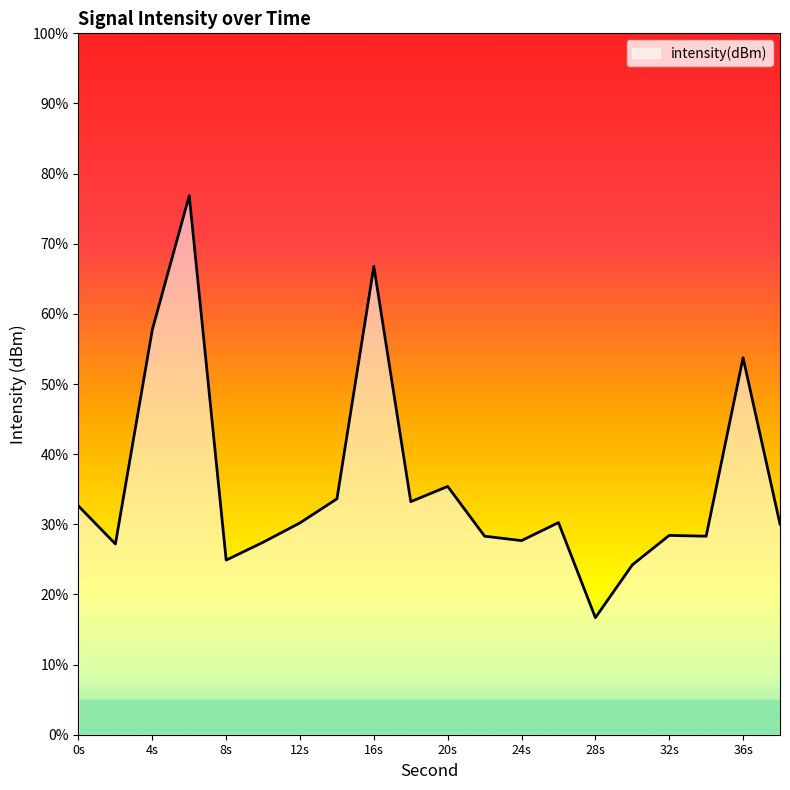

Does the chart have visible grid lines?

No